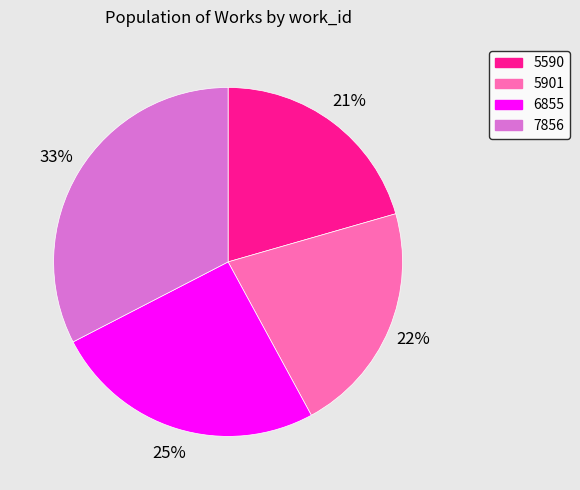

Rank the categories by value from lowest to highest.

5590, 5901, 6855, 7856